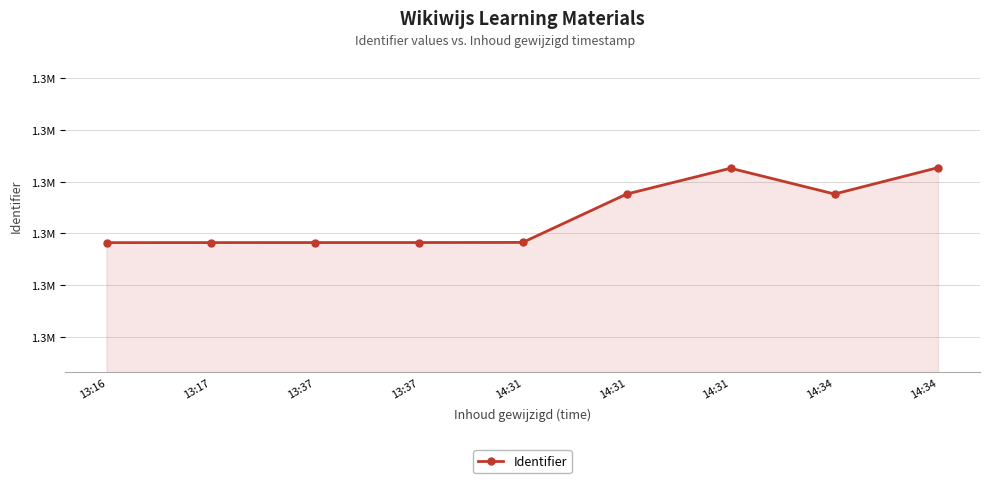

List the labels in order of value, smallest first.

13:16, 13:17, 13:37, 13:37, 14:31, 14:31, 14:34, 14:31, 14:34